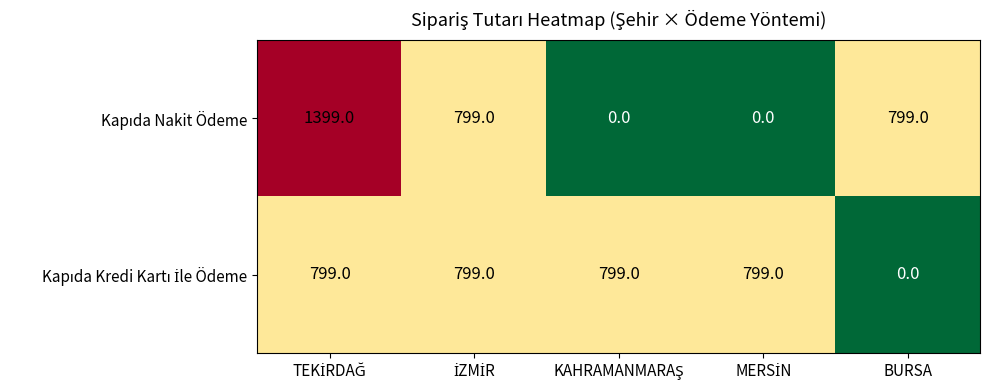

What is the maximum value shown in the chart?

1399